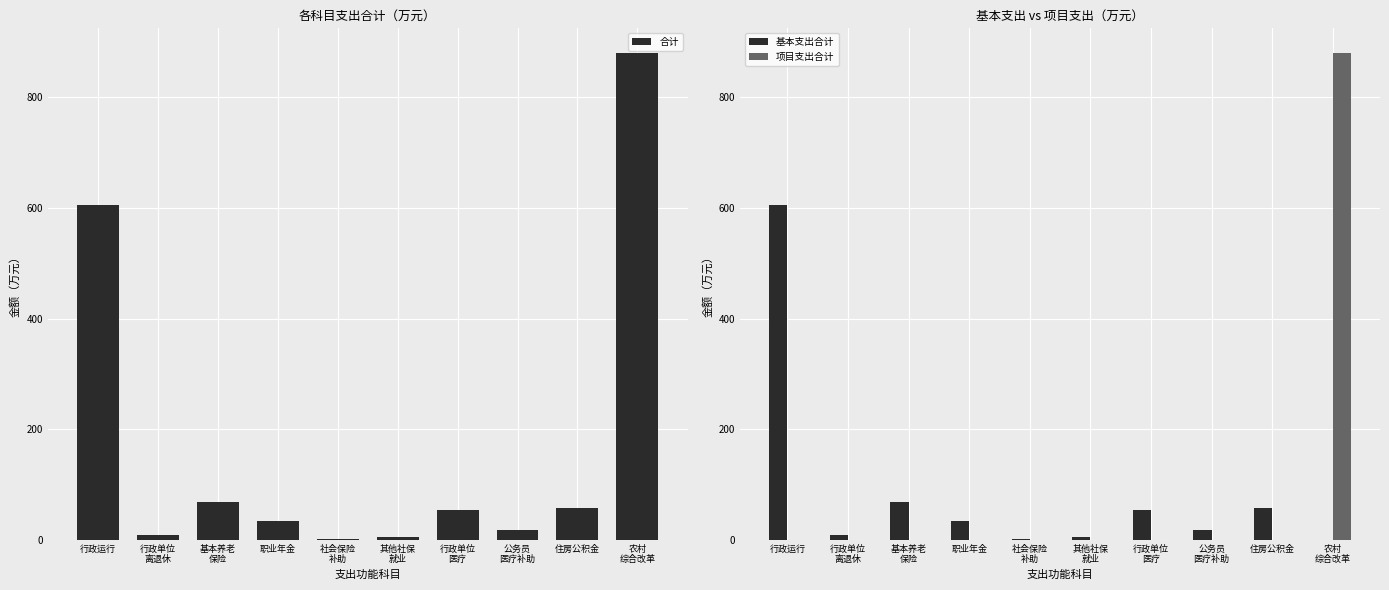

What is the difference between the 合计 values at 基本养老
保险 and 行政单位
医疗?

14.2